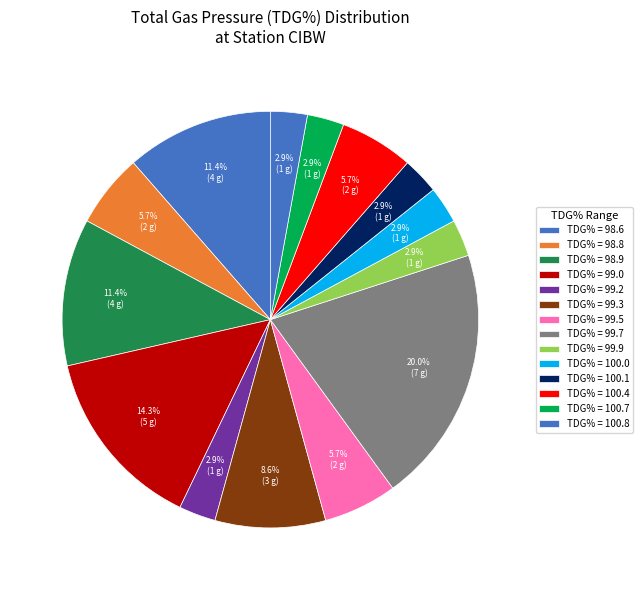

Which slice is the smallest?

98.6_1